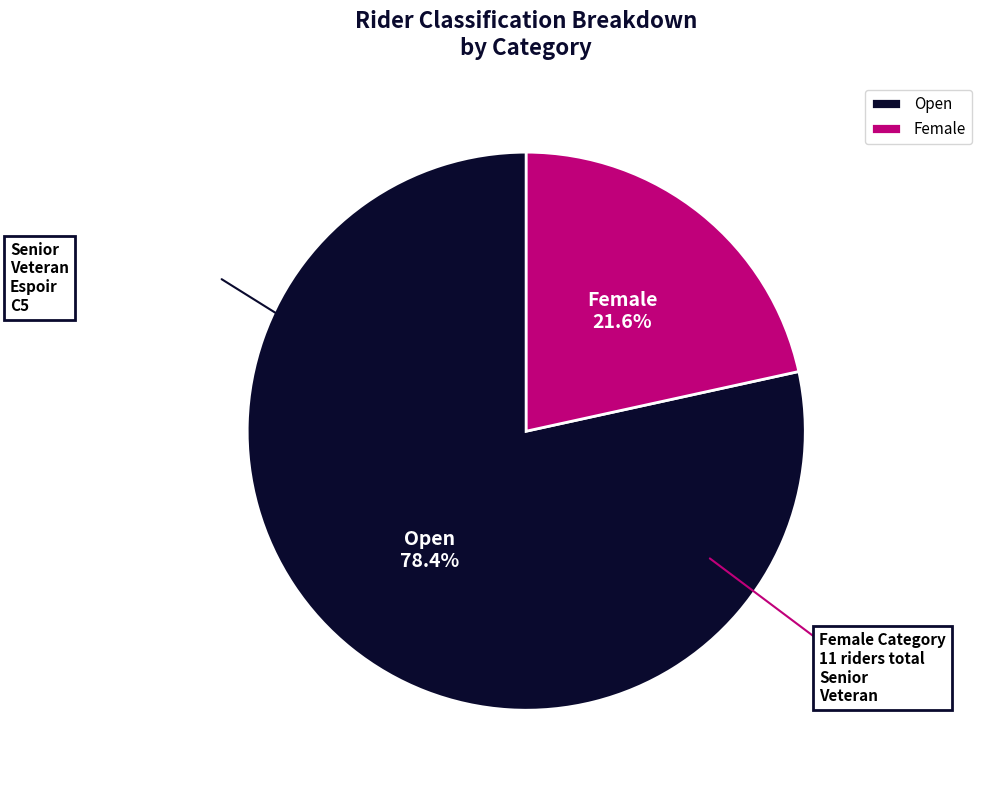

What is the largest slice in the pie chart?

Open